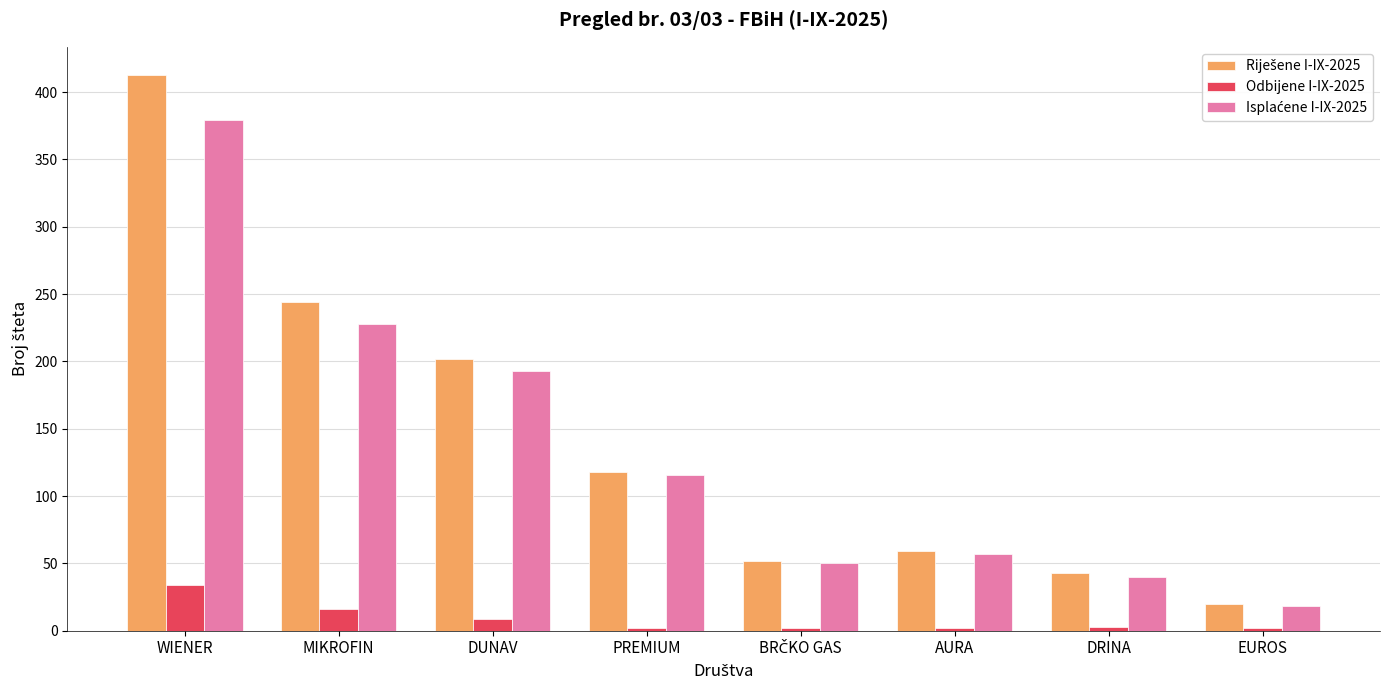

What is the label of the 1st bar from the left?

WIENER